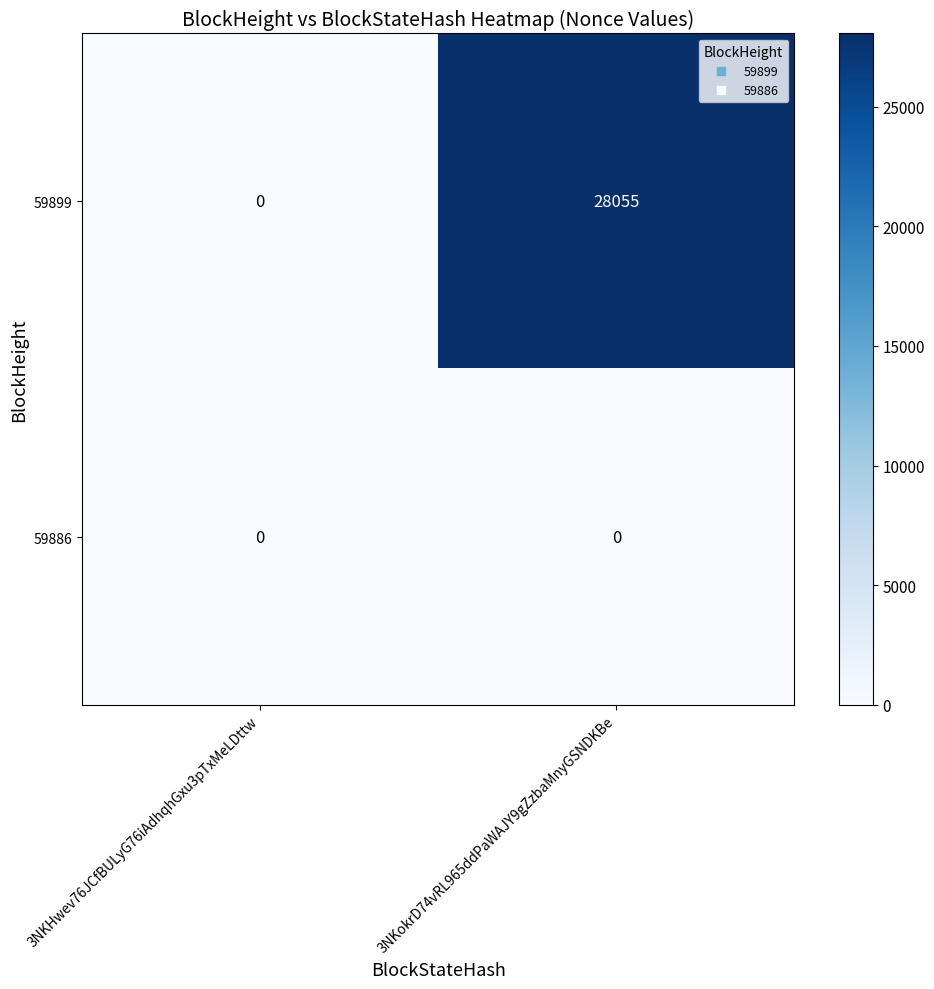

At which category is the sum across all series the highest?

3NKokrD74vRL965ddPaWAJY9gZzbaMnyGSNDKBe